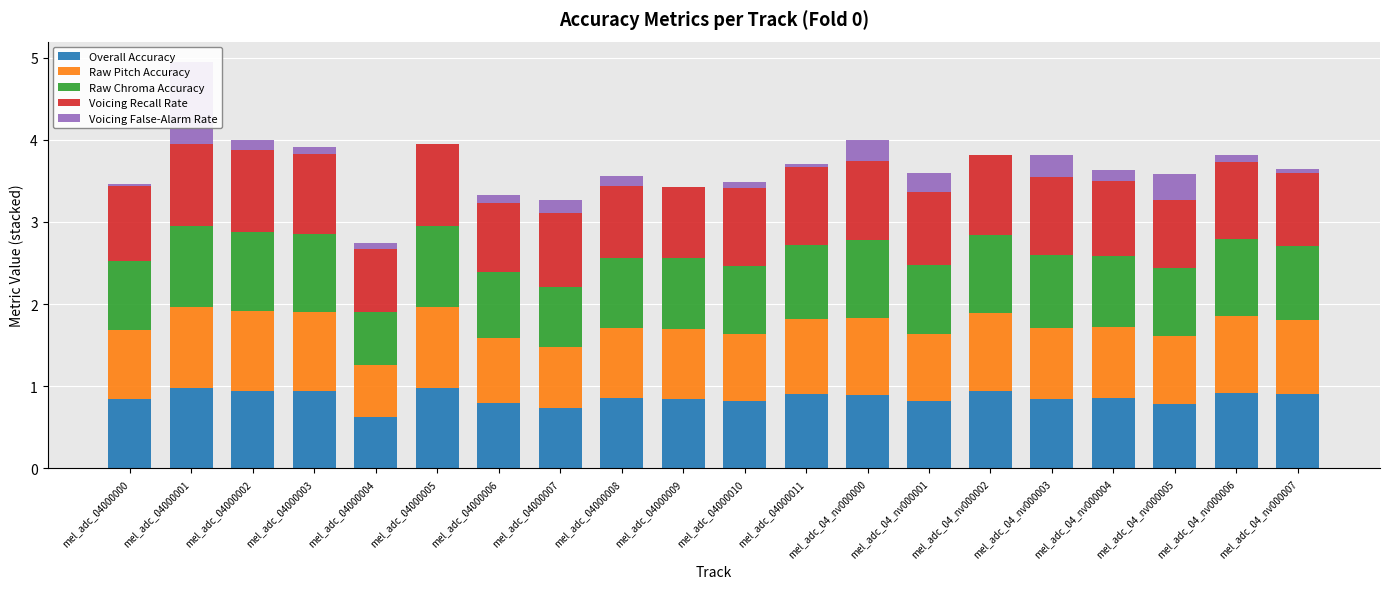

What position from the right is mel_adc_04000008?

12